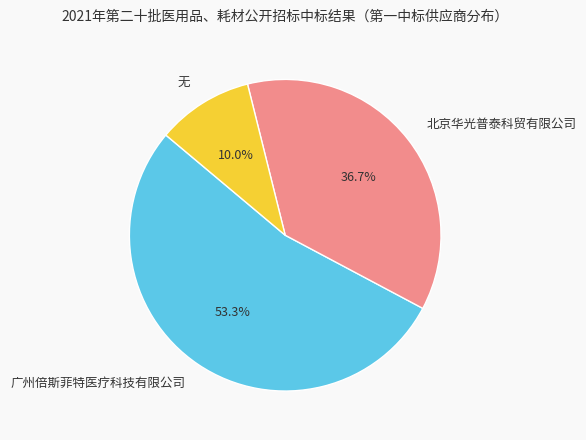

Which slice is the smallest?

无